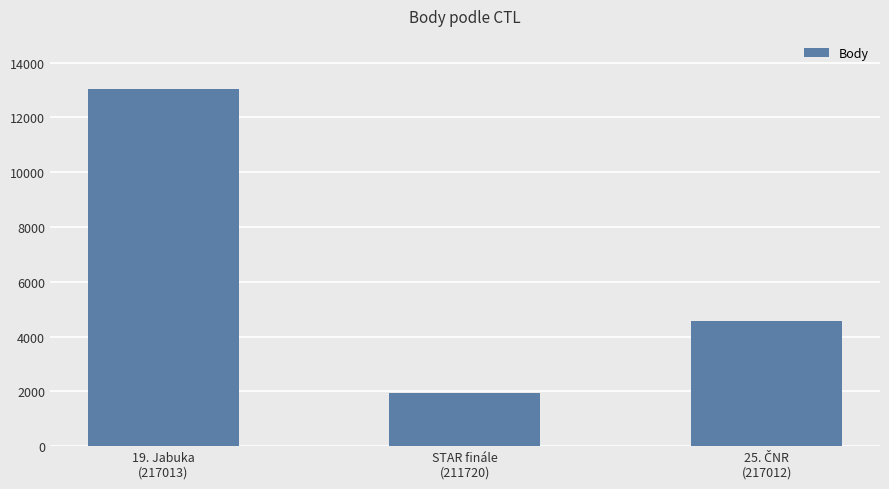

How many data points are less than 4557?

1